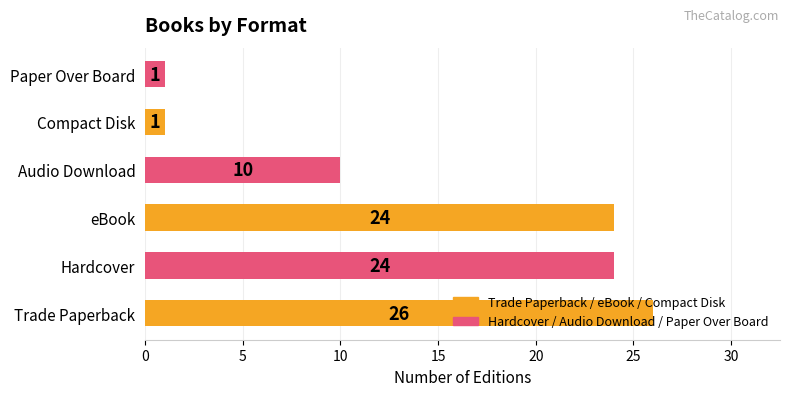

What is the average value?

14